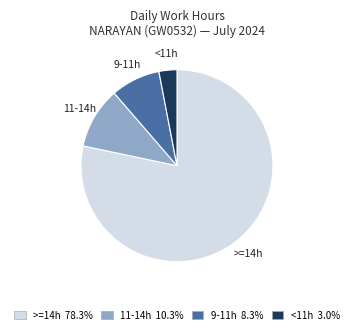

Is there a majority slice in this chart?

Yes